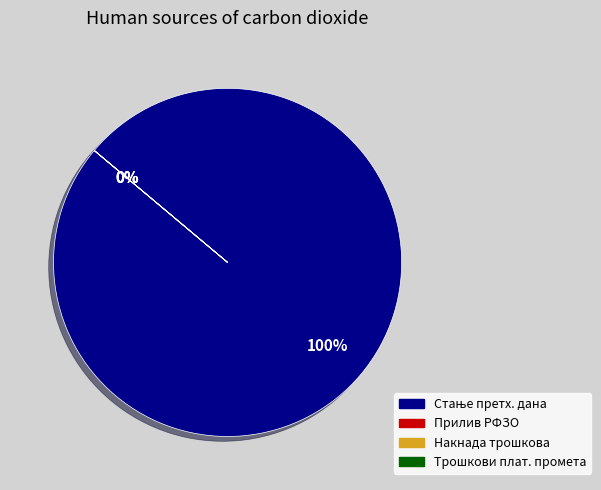

True or false: ПРИЛИВ РФЗО accounts for 9% of the total.

False